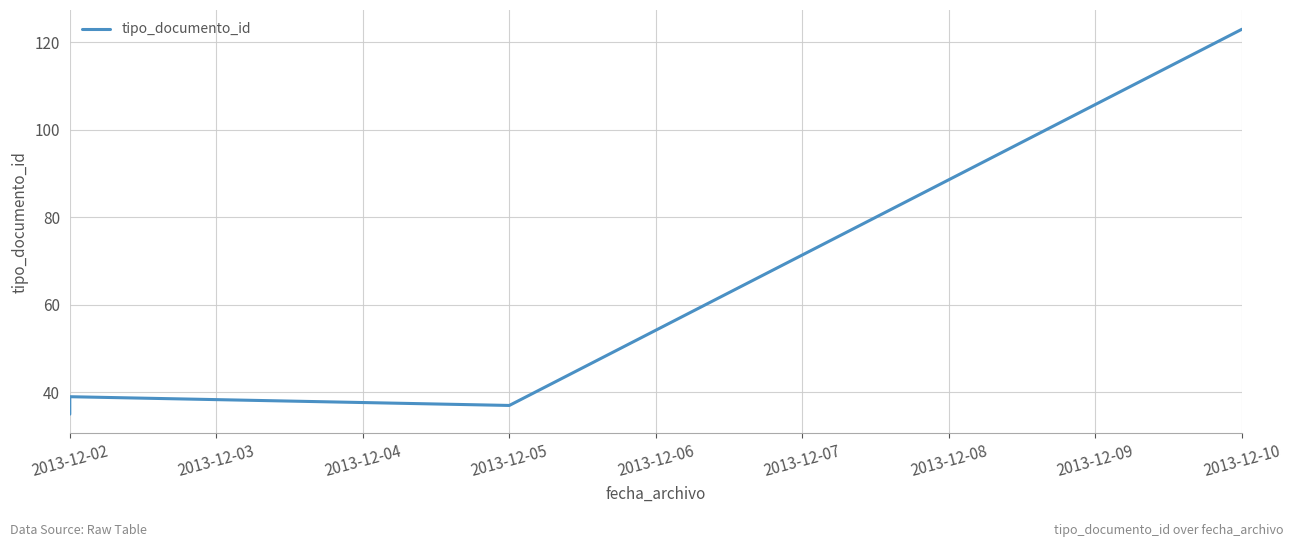

What is the maximum value shown in the chart?

123